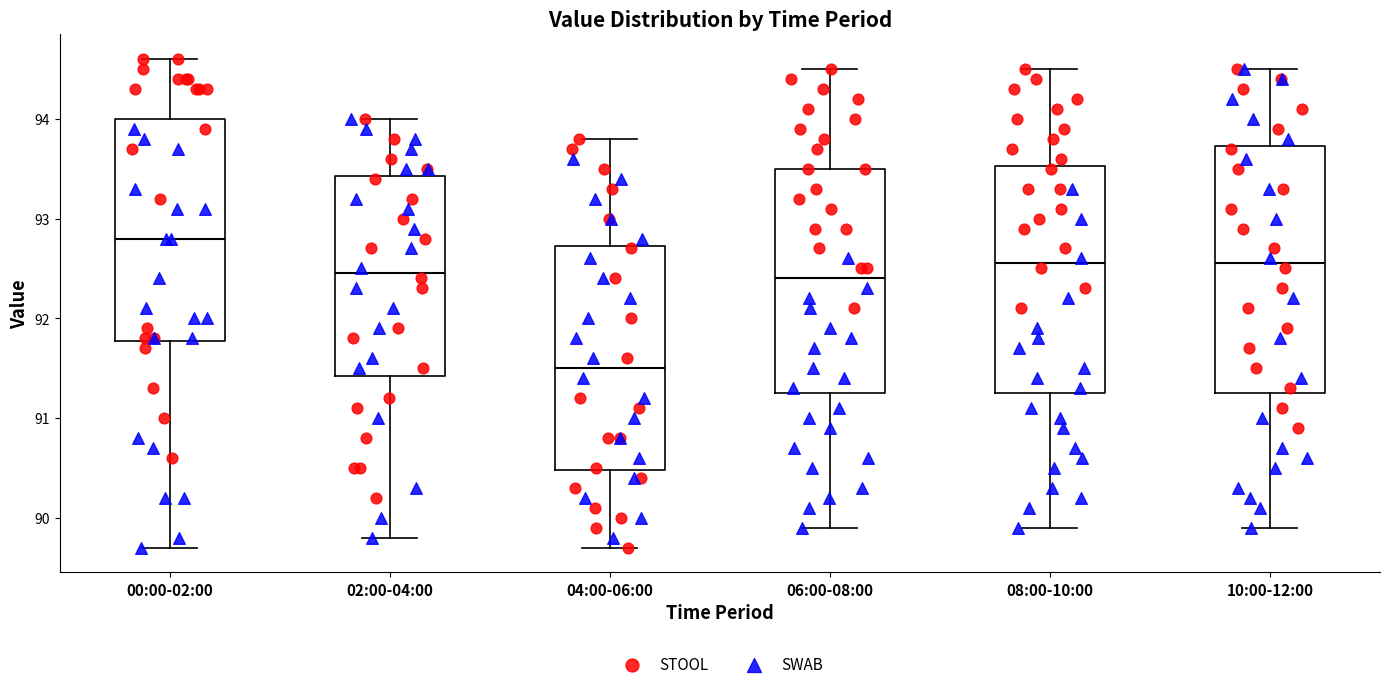

Which box's median line is the highest?

00:00-02:00